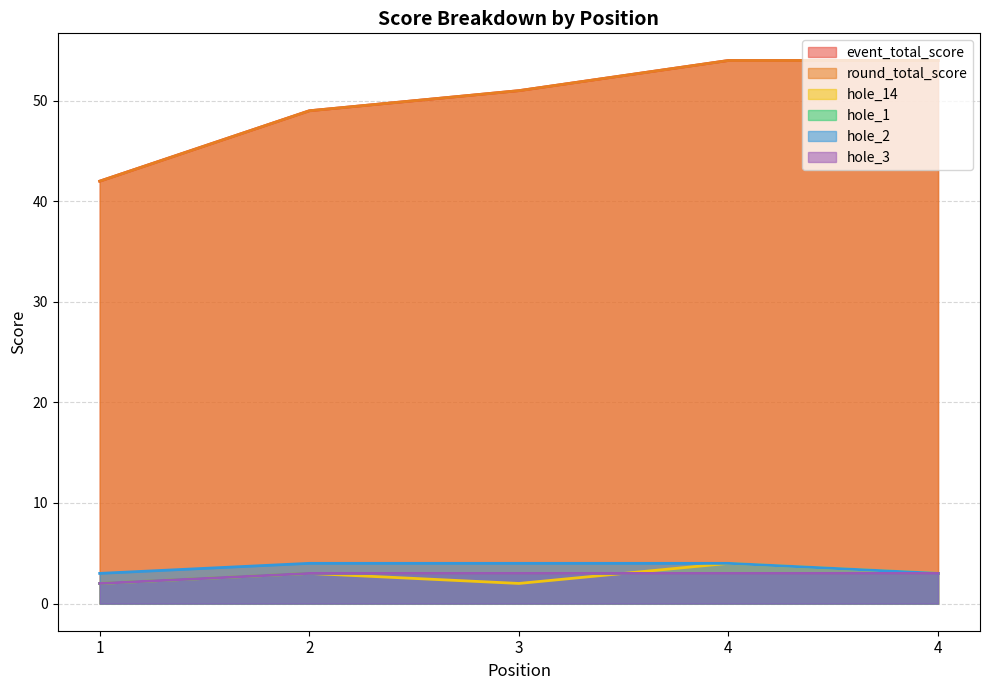

True or false: round_total_score and hole_14 cross at least once.

False